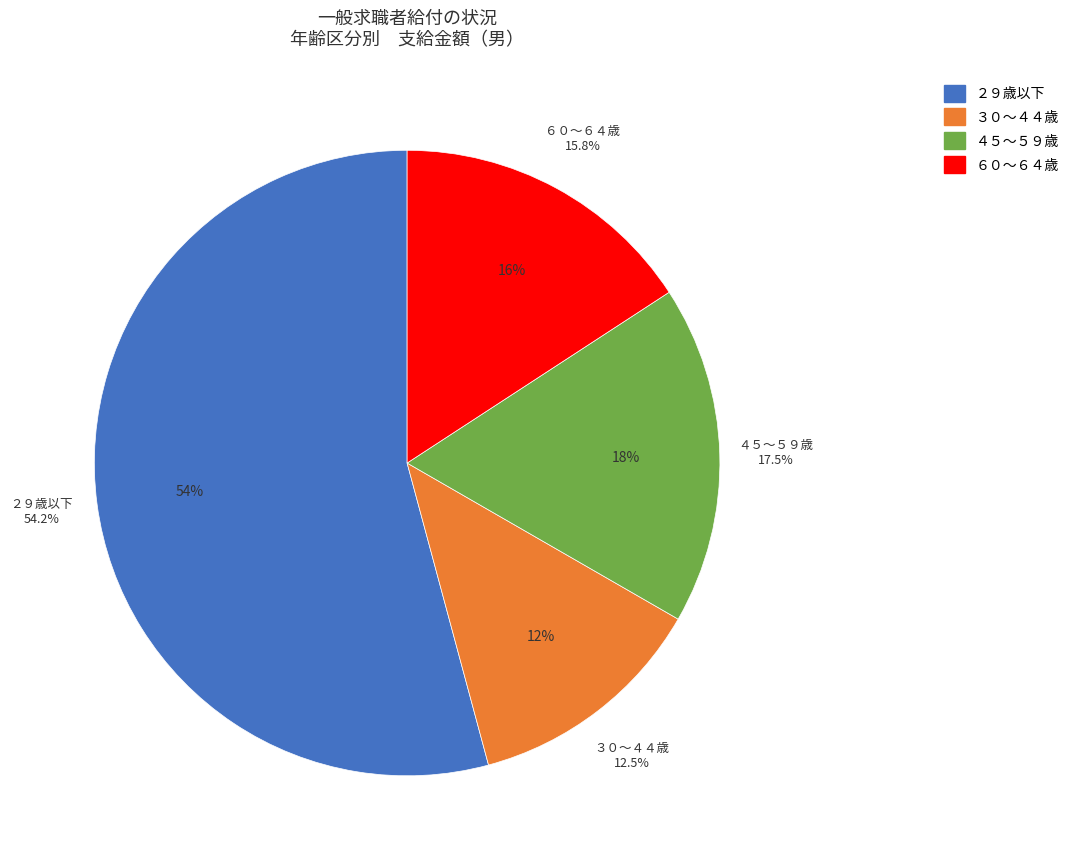

The ６０～６４歳 slice represents 16% of the pie. True or false?

True